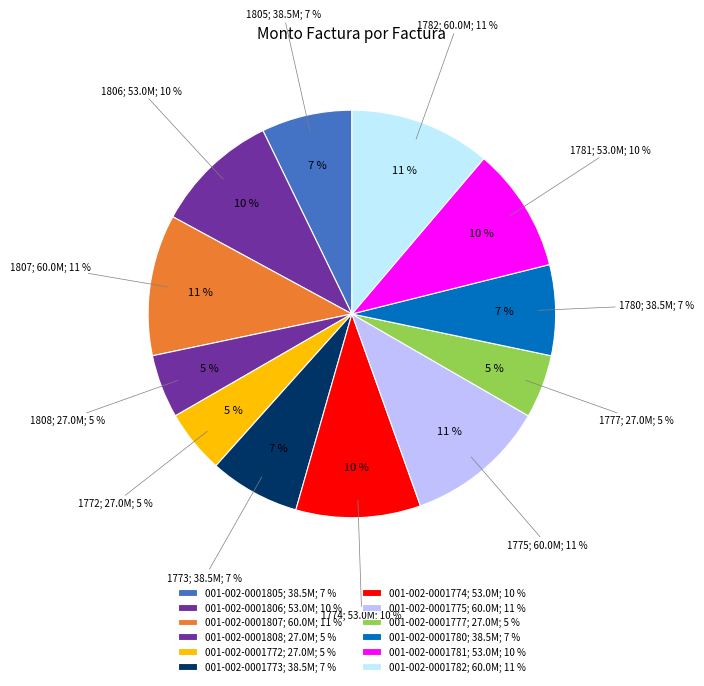

To the nearest percent, what is the combined percentage of 001-002-0001805 and 001-002-0001777?

12%